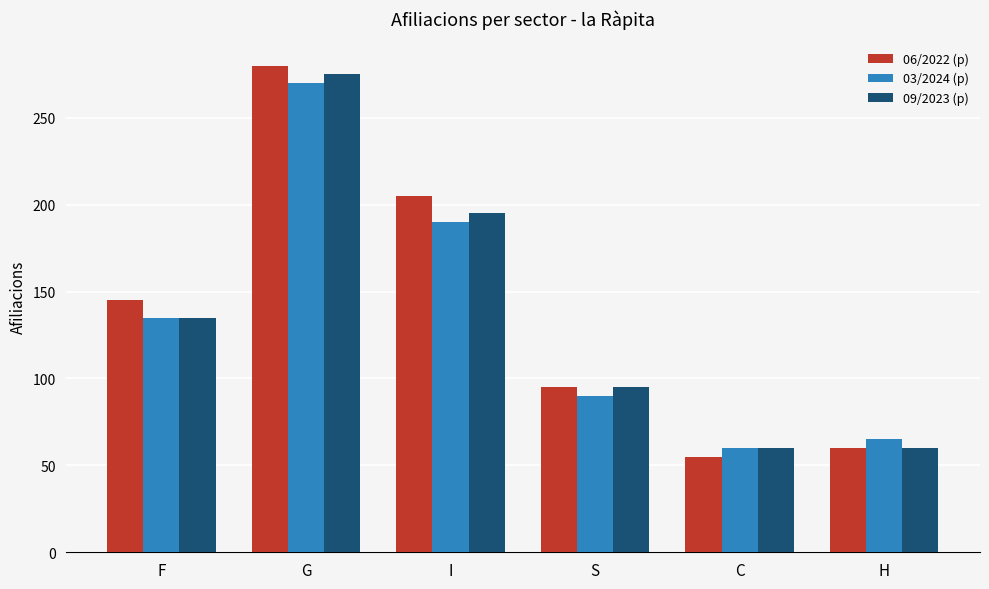

How many categories are shown in the chart?

6